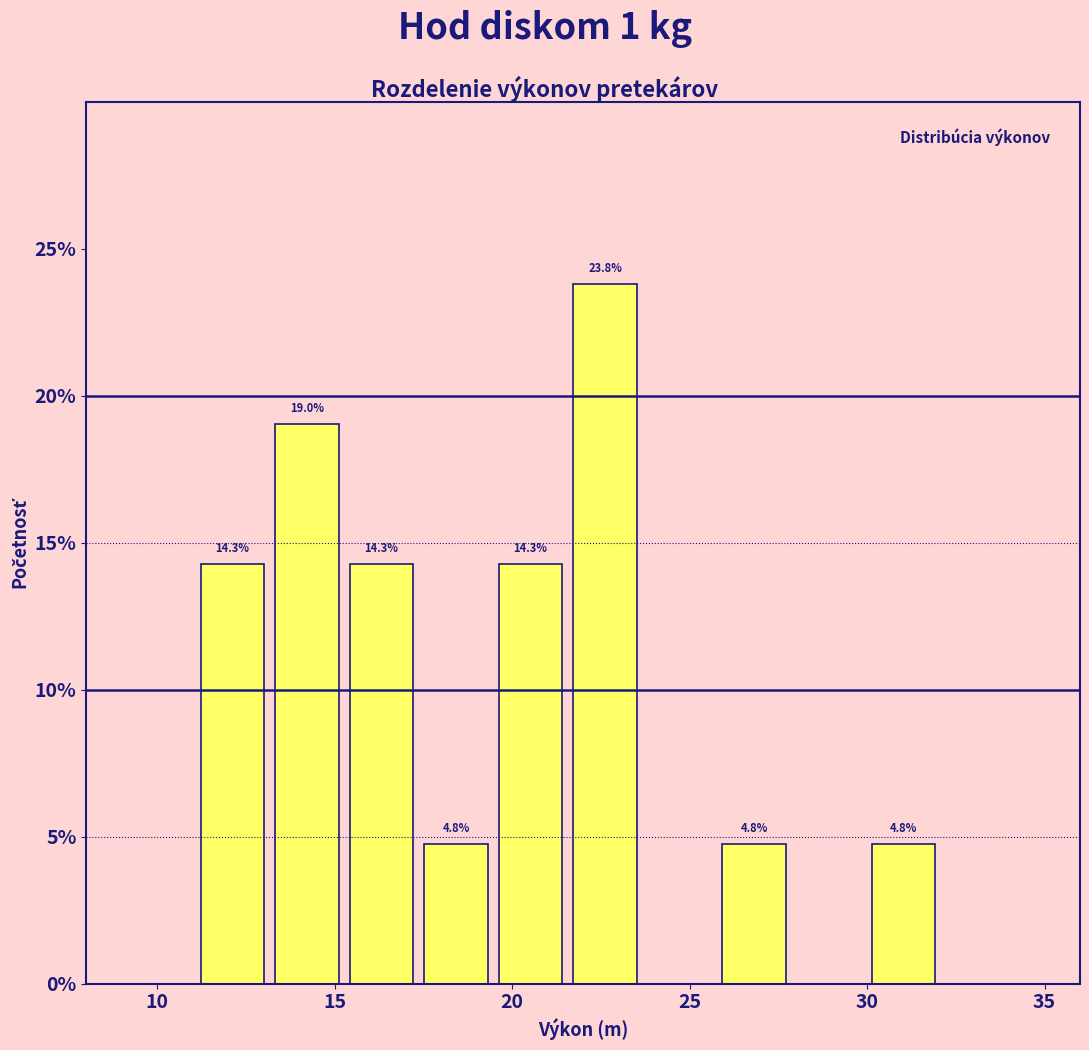

Over which range of the x-axis is the bar tallest?

21.5 to 23.5